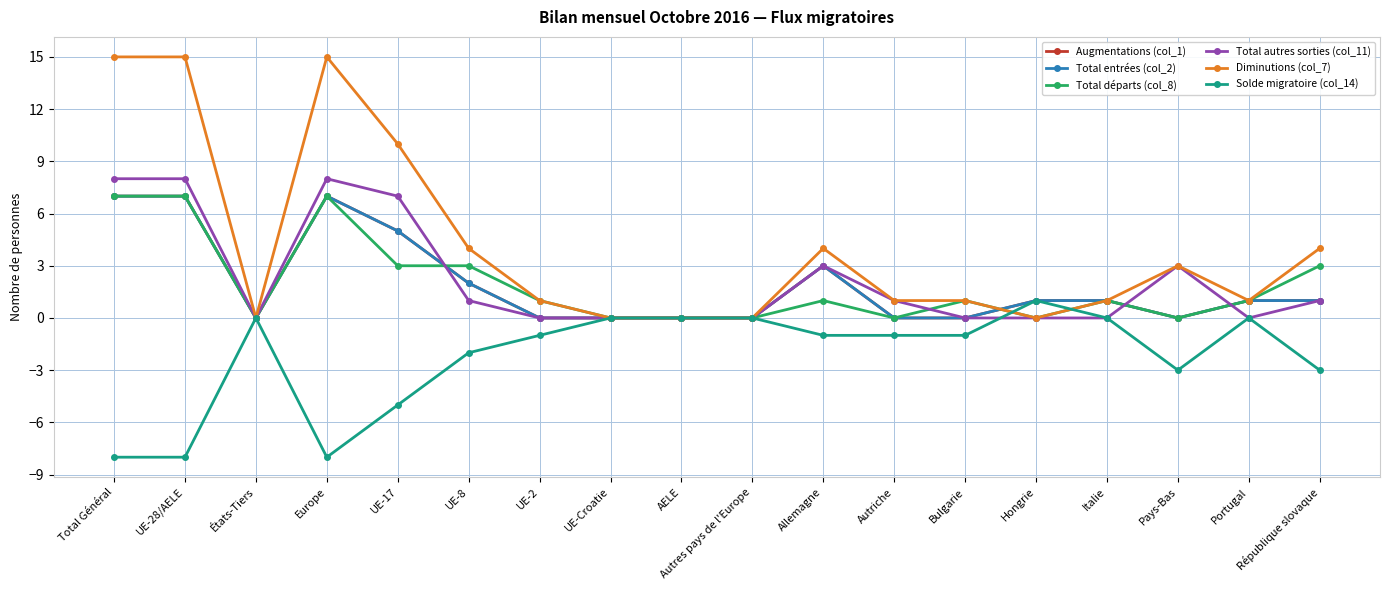

Is this an area chart (filled region under the line)?

No